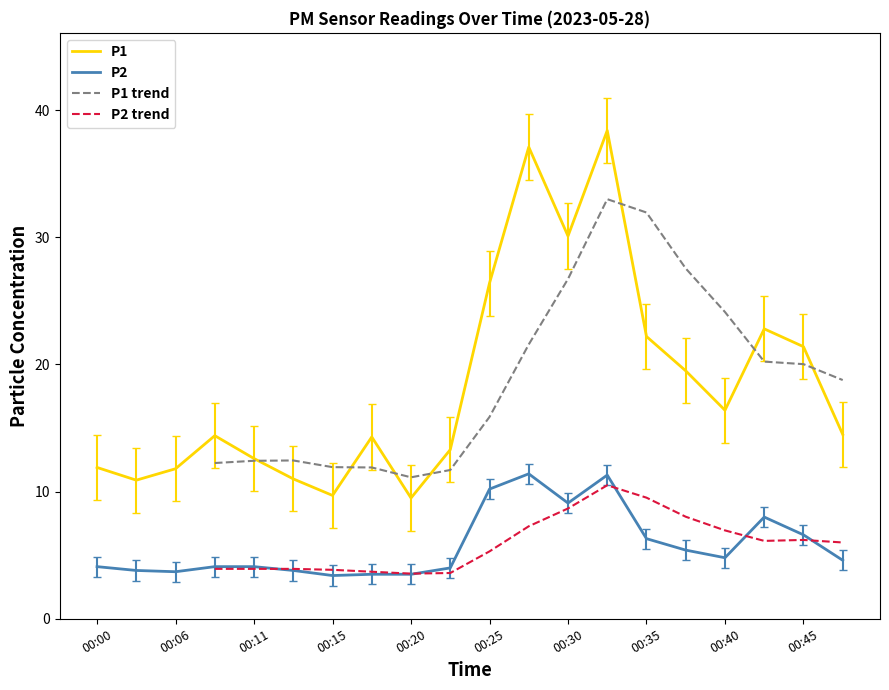

What is the lowest value of the P1 series?

9.5